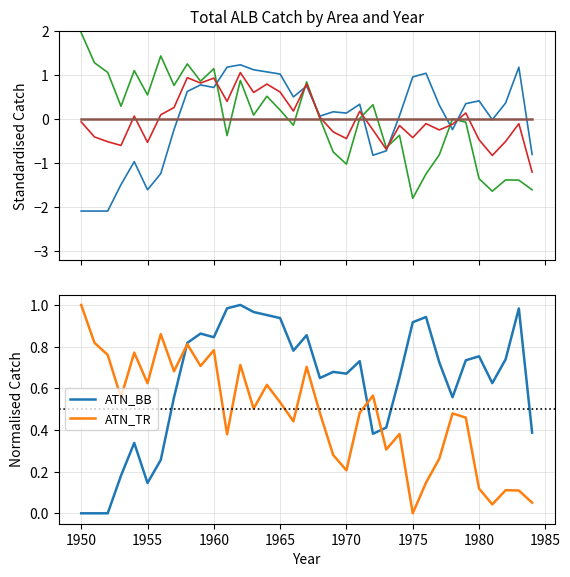

What is the highest value of the ATN_BB series?

1.0